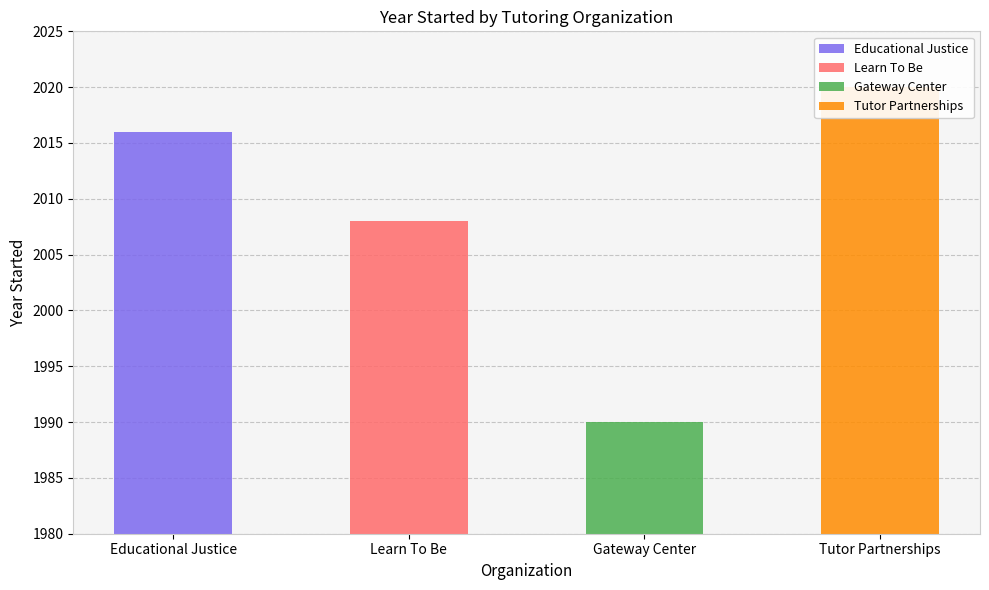

Where is the data nearest to the value 2005?

Learn To Be